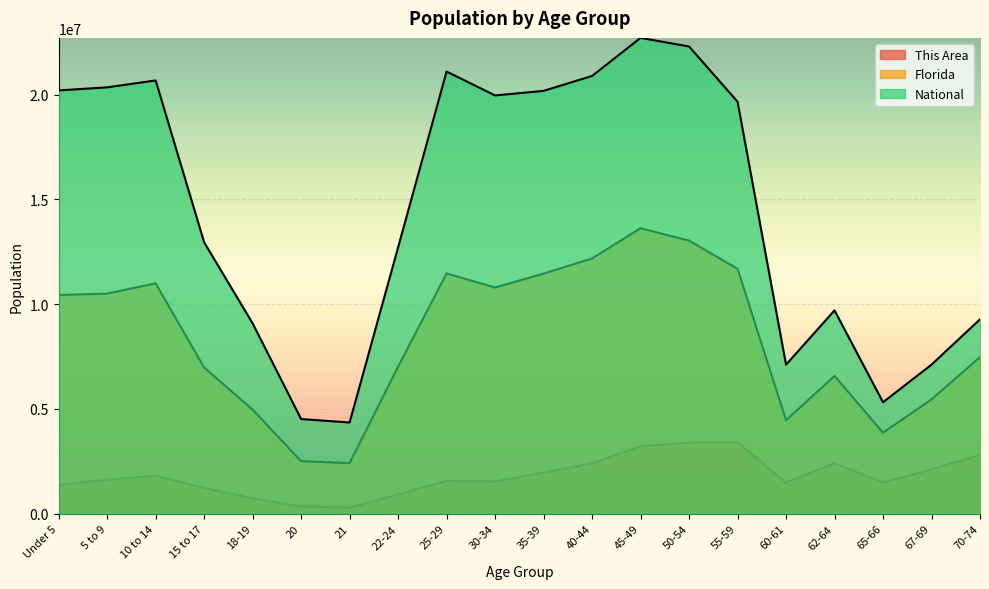

What is the label of the 9th point from the right?

40-44